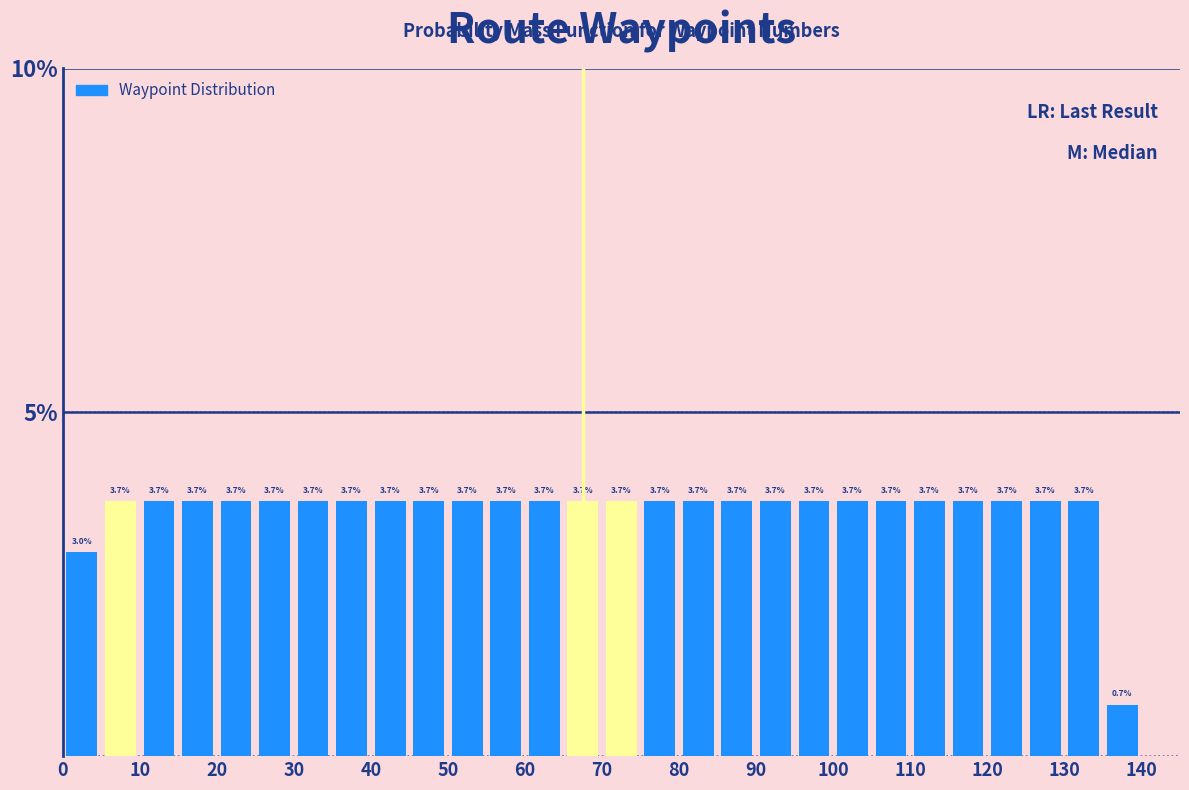

What is the height of the bar covering 130 to 135 on the x-axis?

3.7